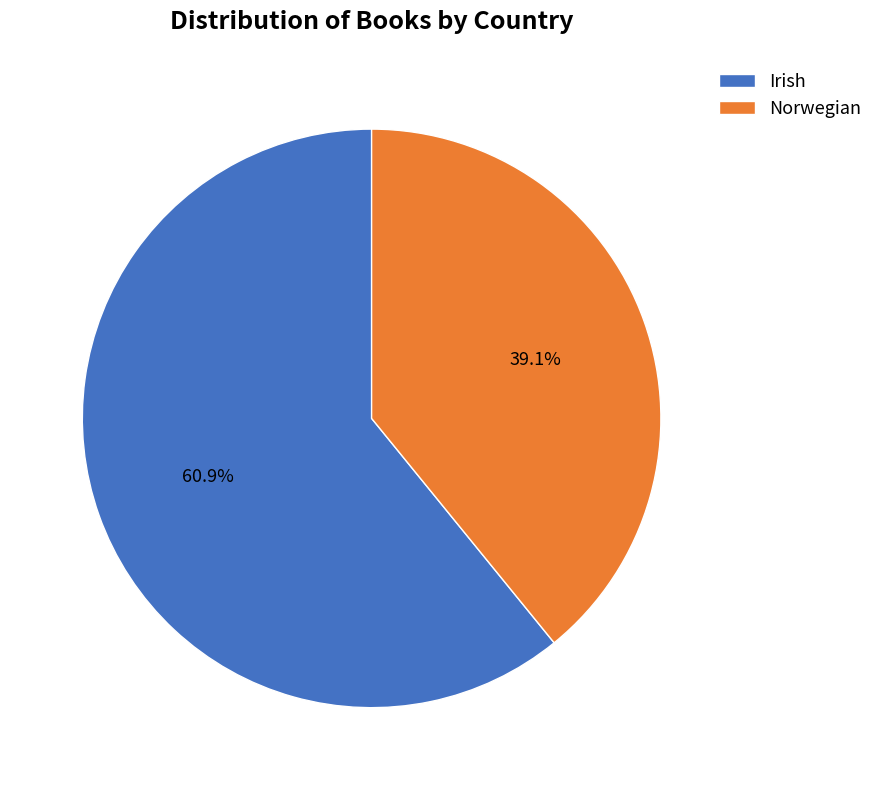

What is the total percentage of Irish and Norwegian?

100.0%